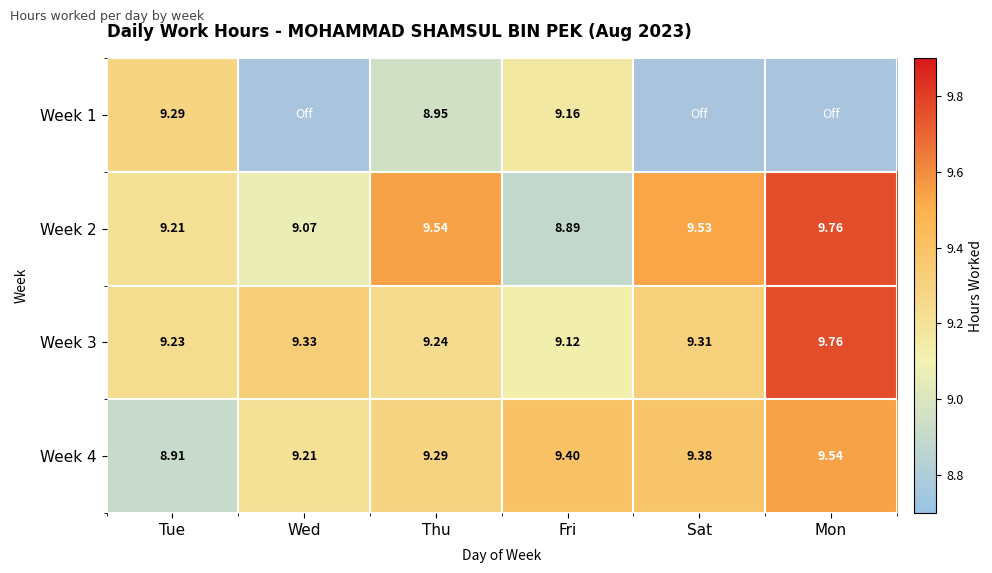

What is the sum of the Week 3 values at Wed and Mon?

19.1